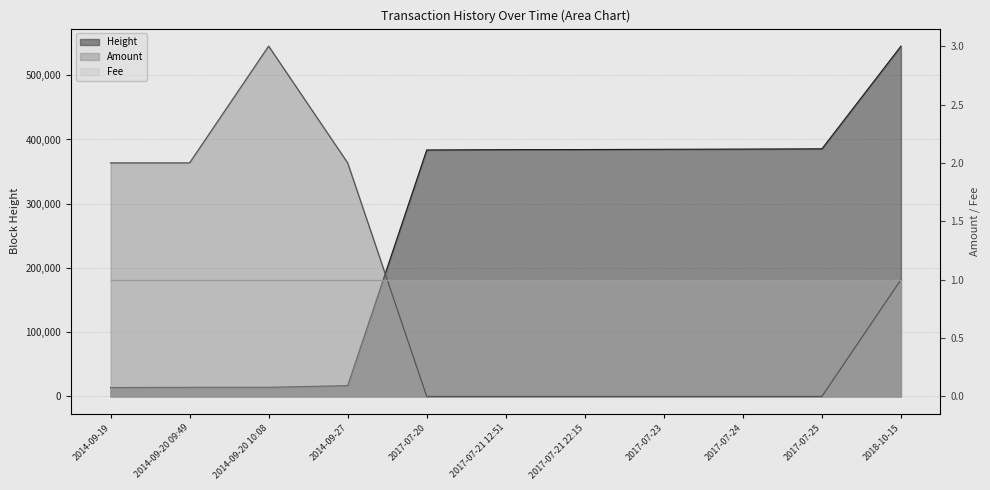

Count the number of categories in the chart.

11